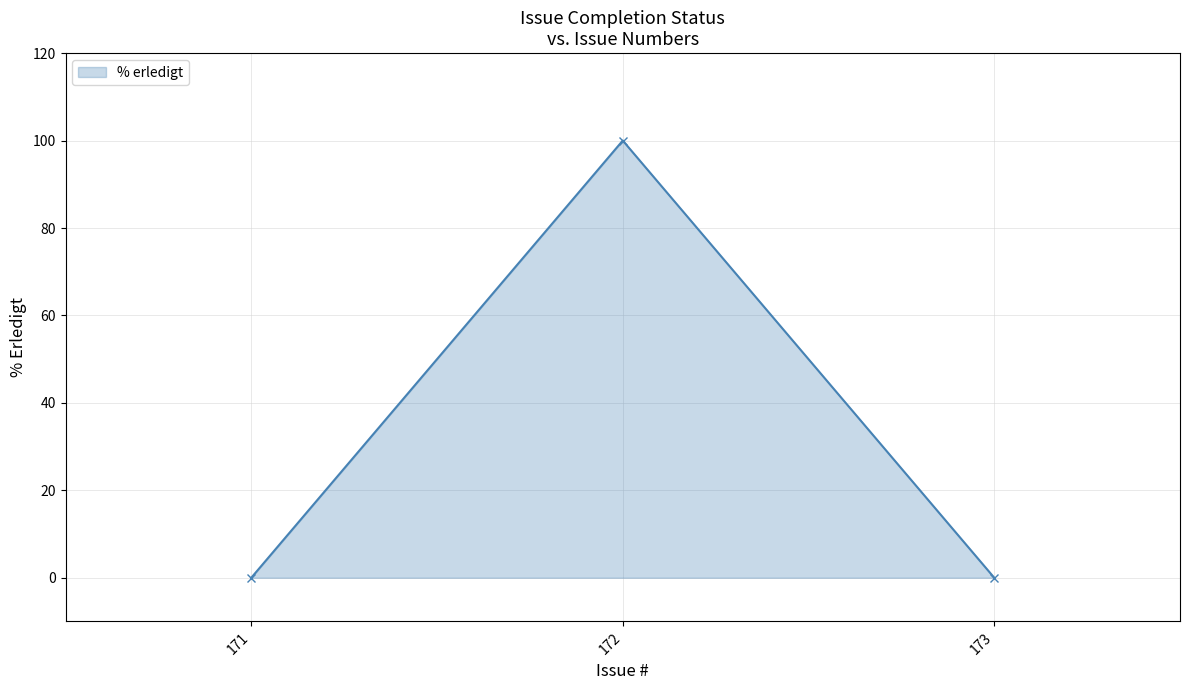

Which label corresponds to the largest value in the chart?

172